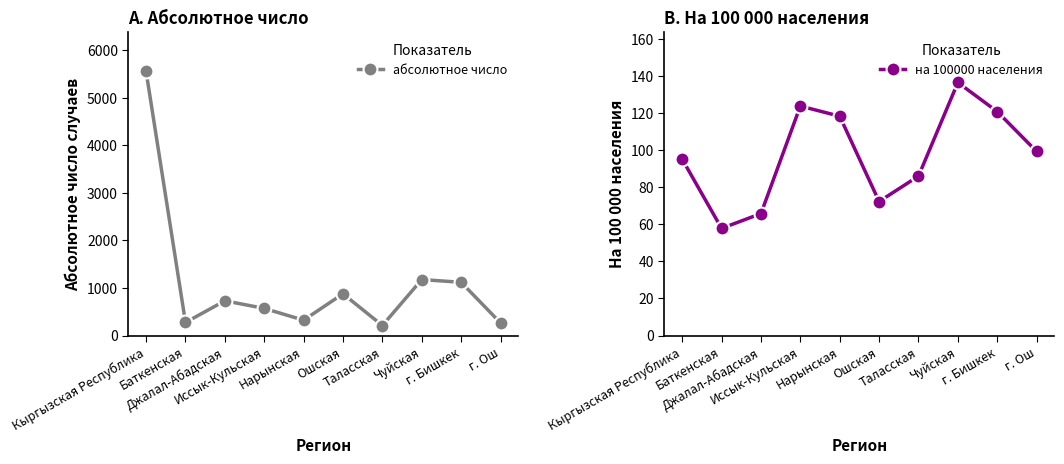

Is the value of абсолютное число at Ошская greater than the value of на 100000 населения at Таласская?

Yes